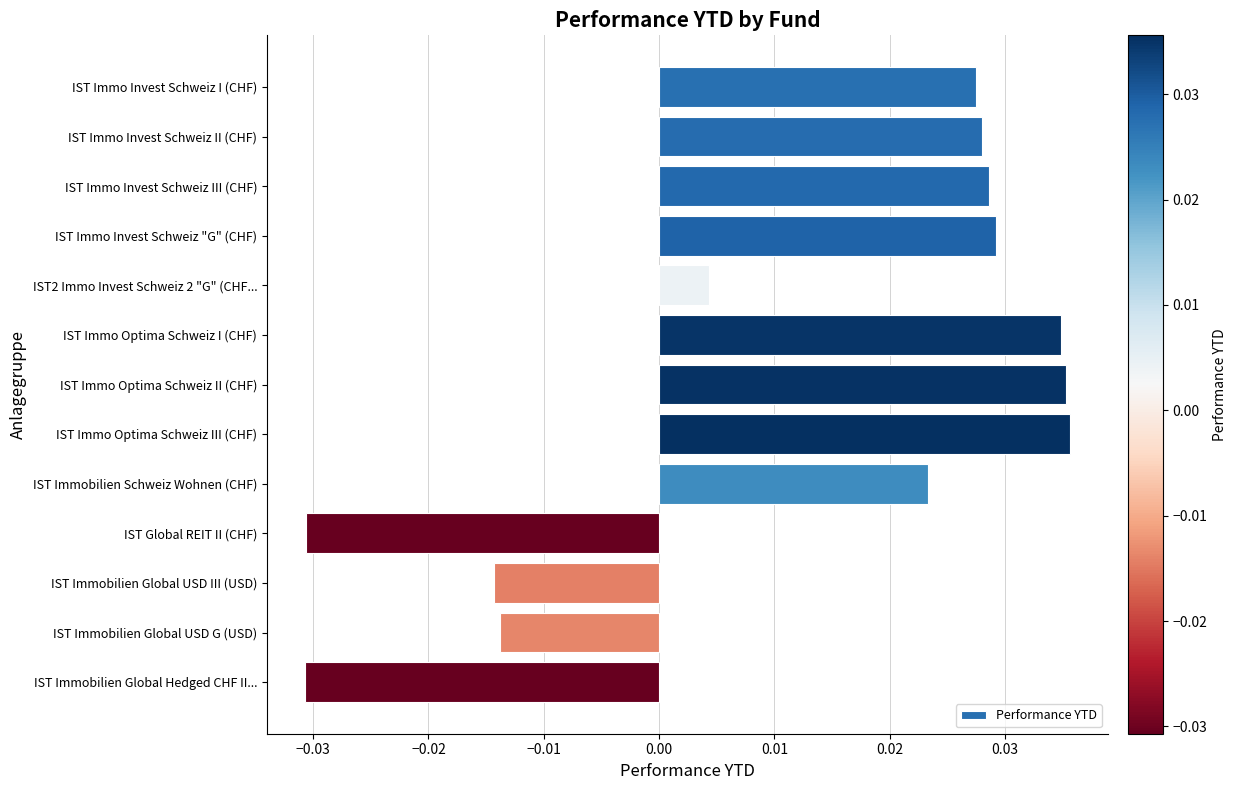

At which label is the value closest to 0?

IST2 Immo Invest Schweiz 2 "G" (CHF...